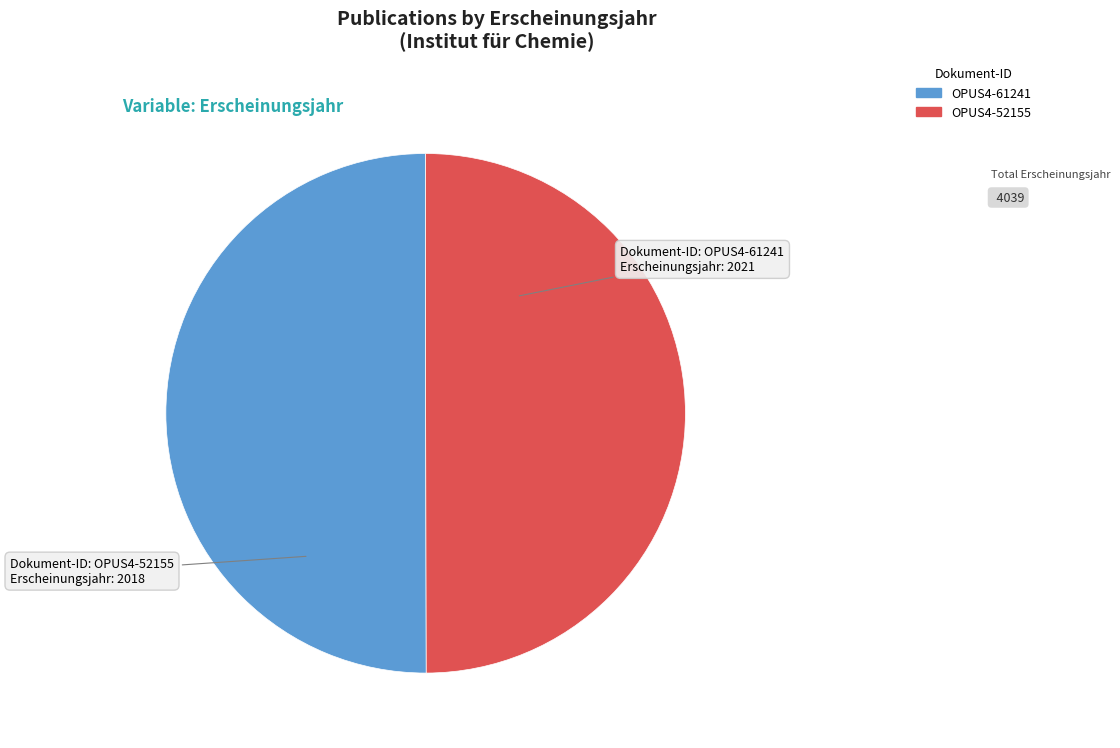

True or false: OPUS4-52155 accounts for 41% of the total.

False